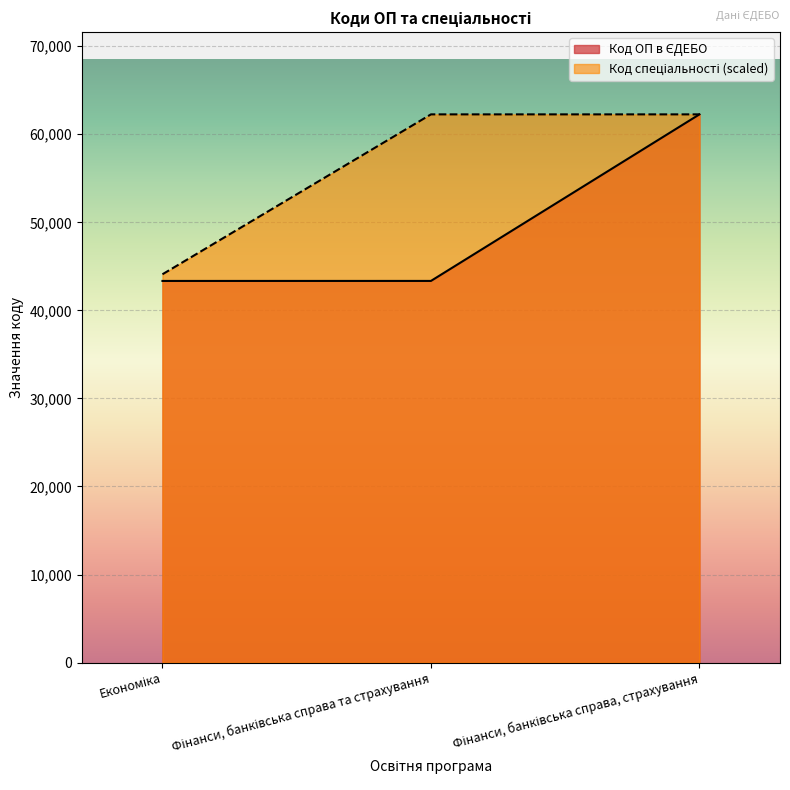

What value does the Код спеціальності series have at Економіка?

44102.2